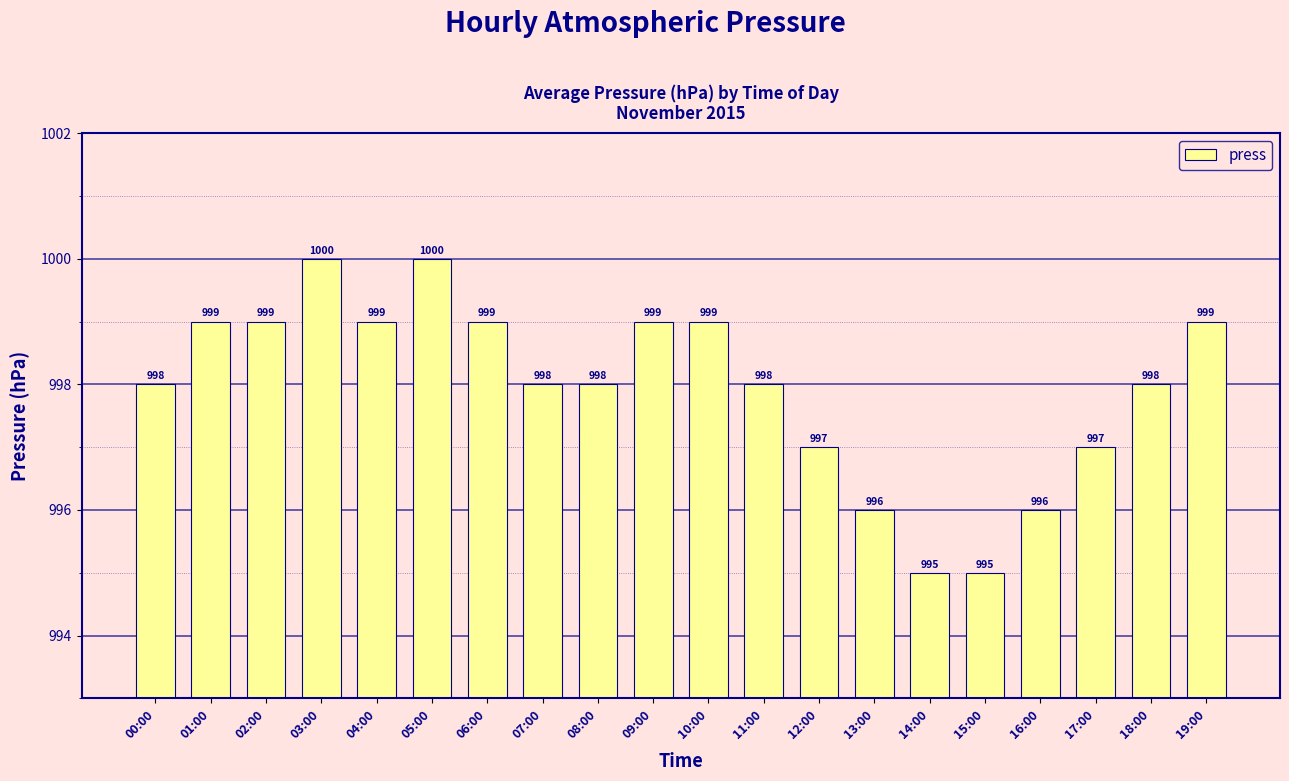

What is the difference between the maximum and minimum values?

5